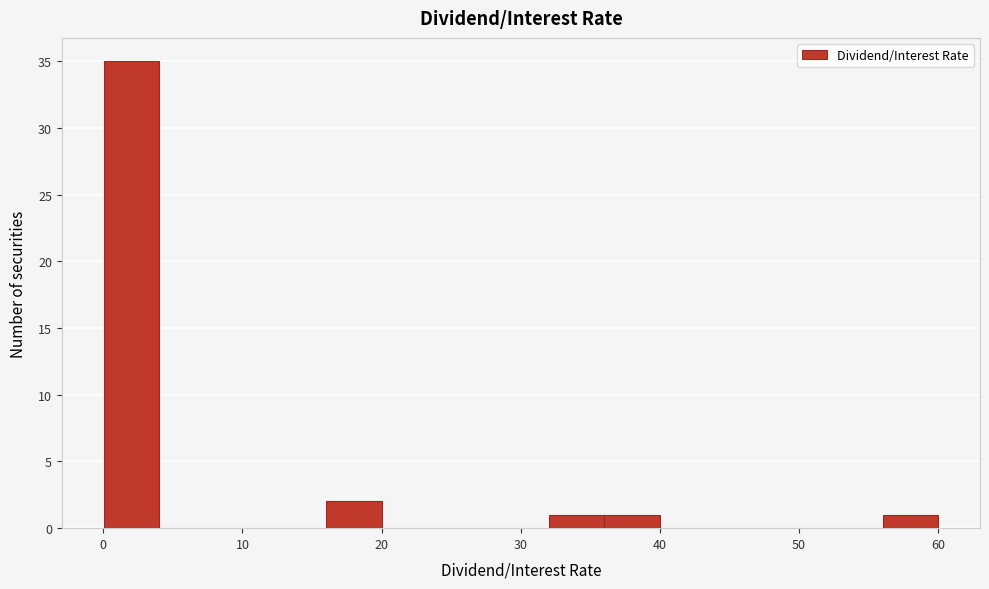

Read against the x-axis, roughly where is the centre of the tallest bar?

2